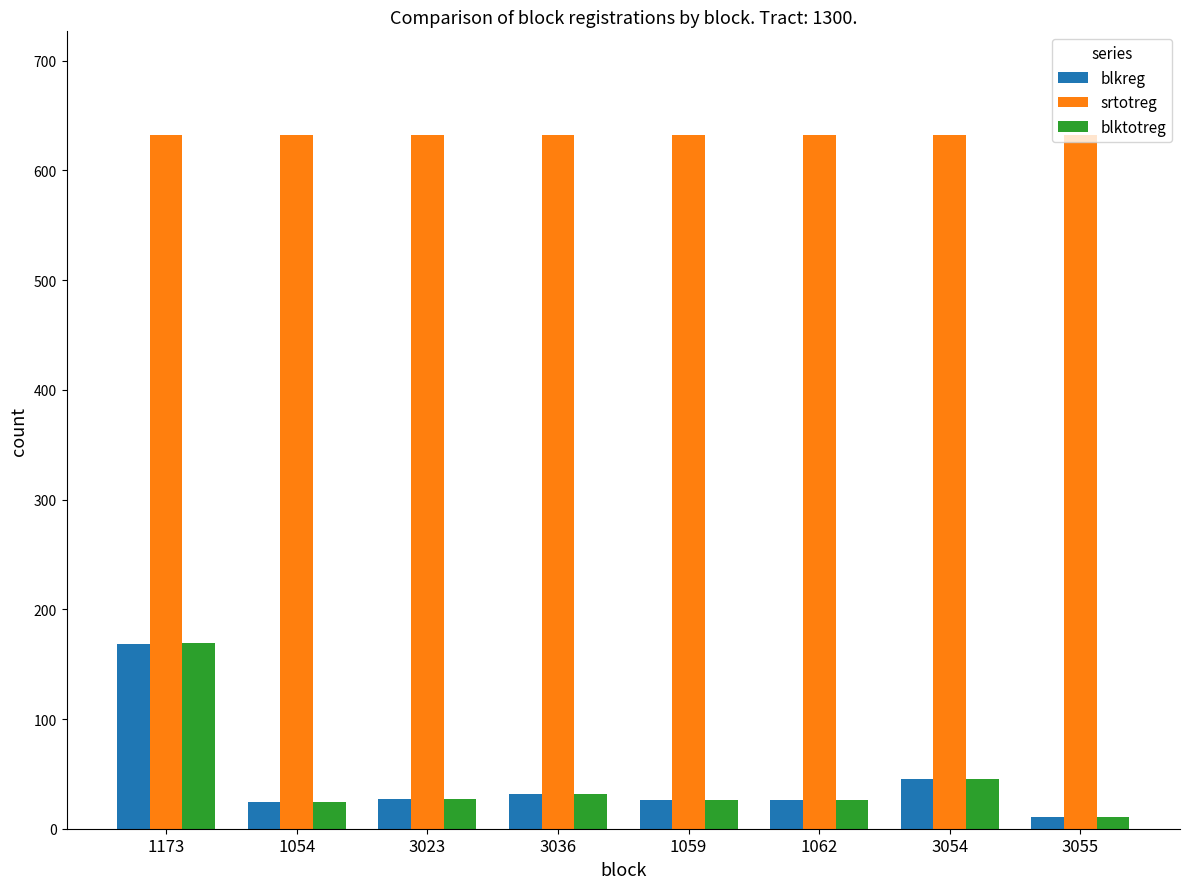

Which series has the largest total across all categories?

srtotreg